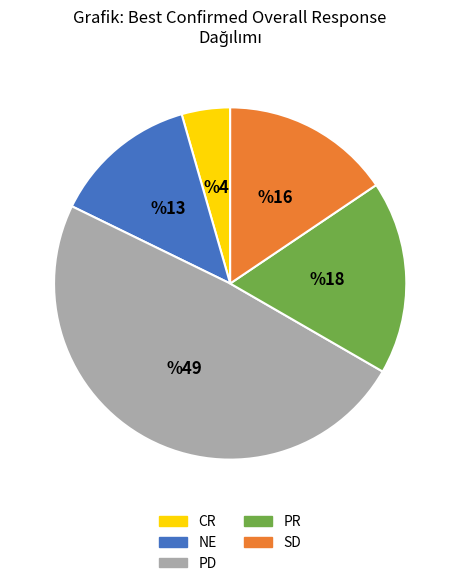

True or false: PD accounts for 62% of the total.

False